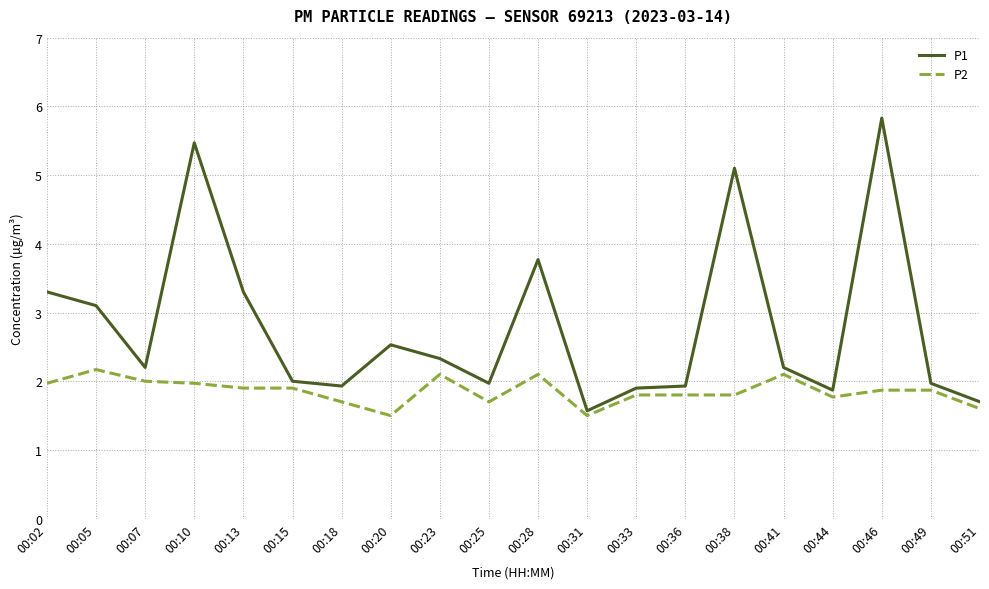

What is the maximum value shown in the chart?

5.8